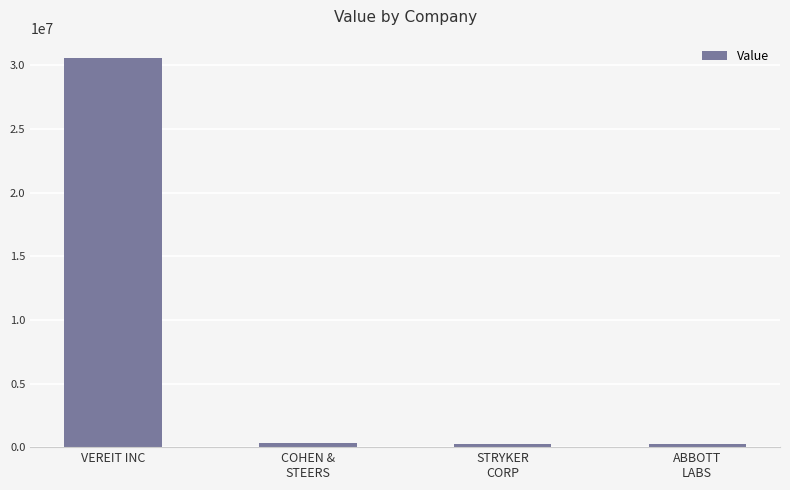

What is the ratio of the value at ABBOTT
LABS to the value at COHEN &
STEERS?

0.7